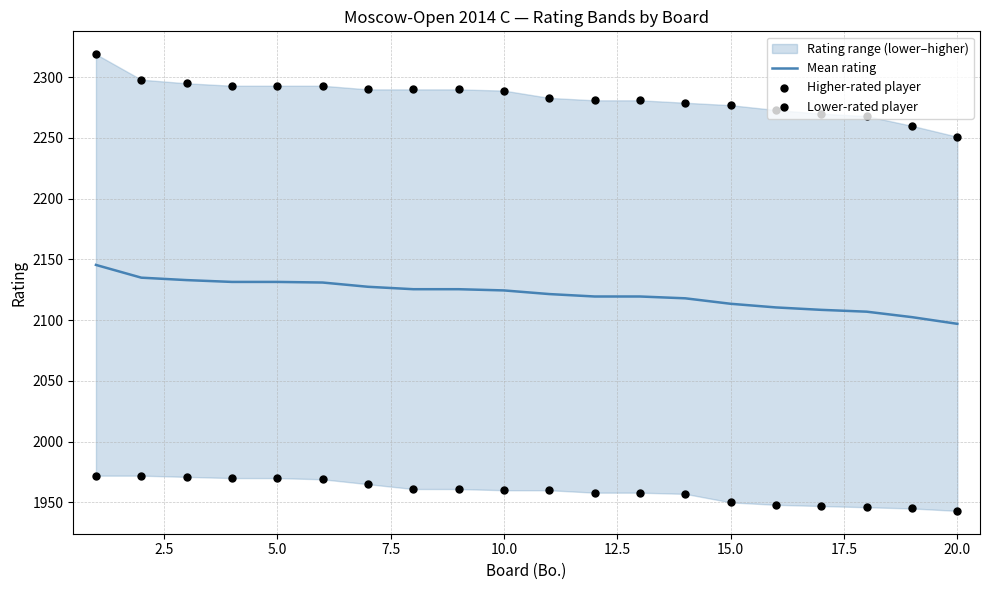

True or false: Mean rating has a value of 2864.1 at 20.0.

False